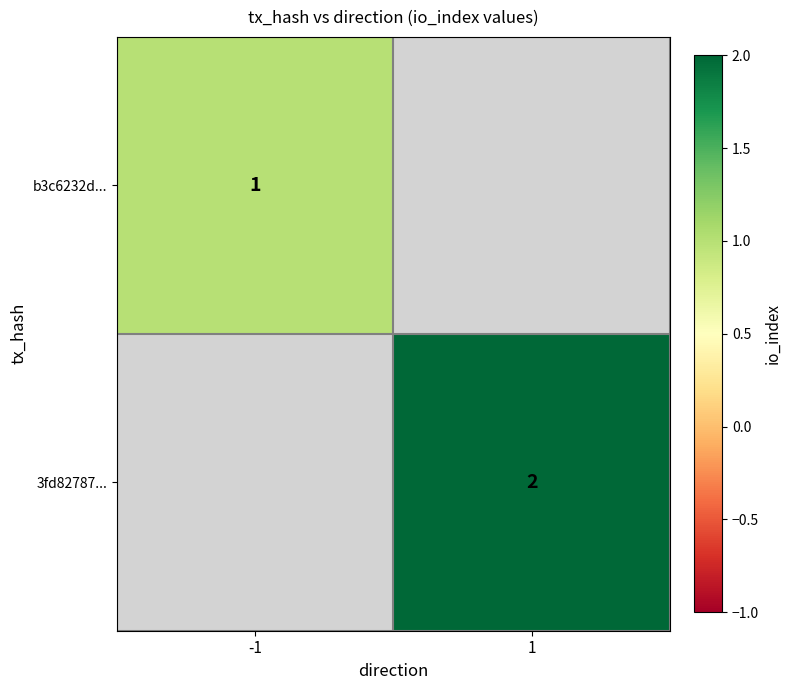

Is the value of b3c6232d... at -1 greater than the value of 3fd82787... at 1?

No